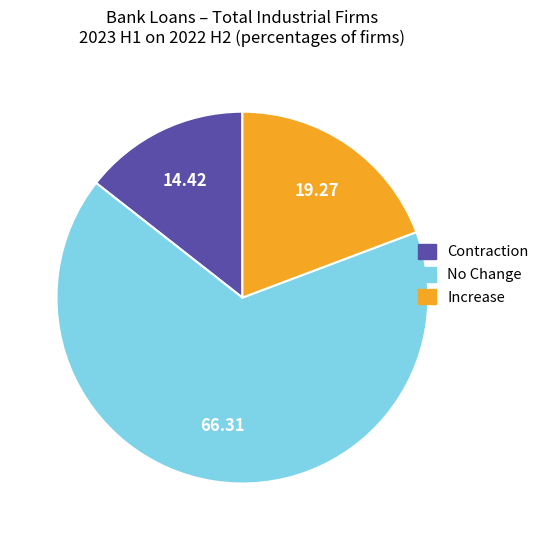

Which slice is the largest?

No Change